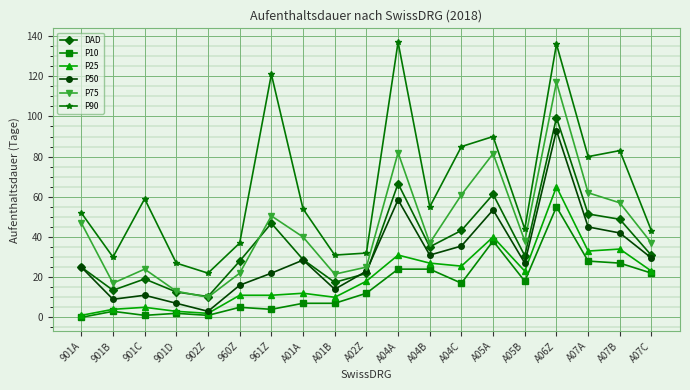

What is the value of the P25 point at the 11th from the left?

31.0